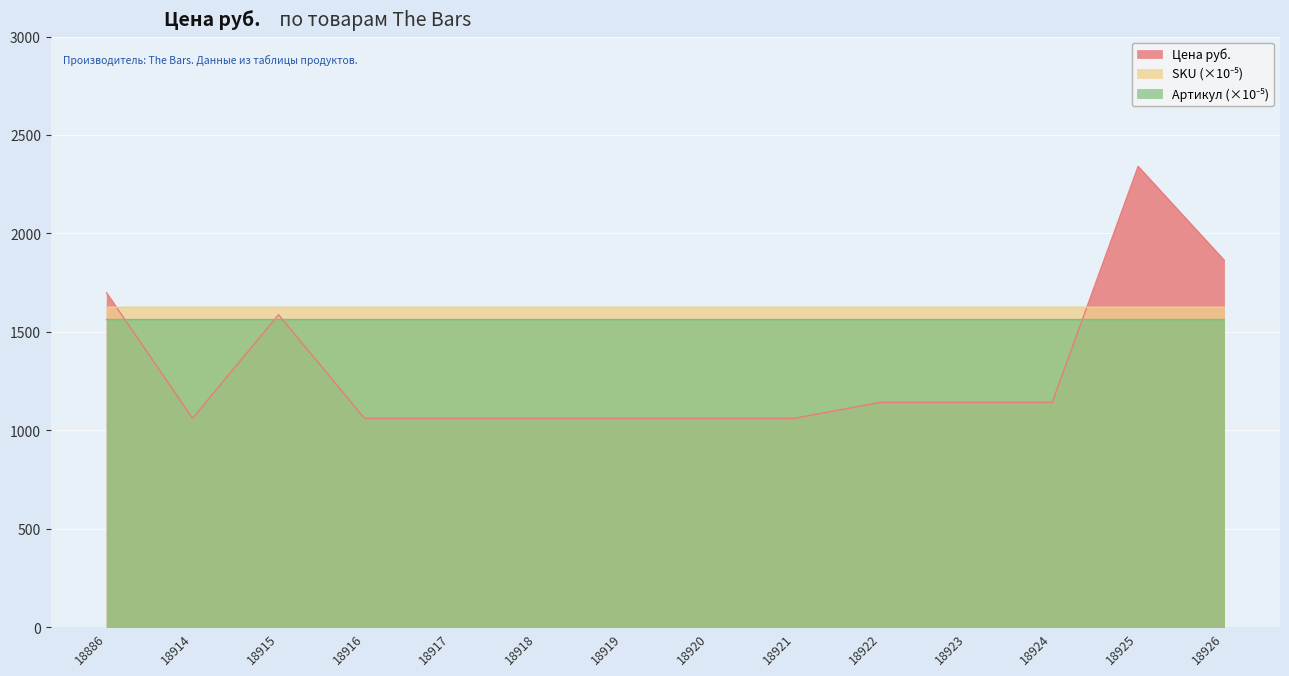

What is the average value of the Цена руб. series?

1310.1